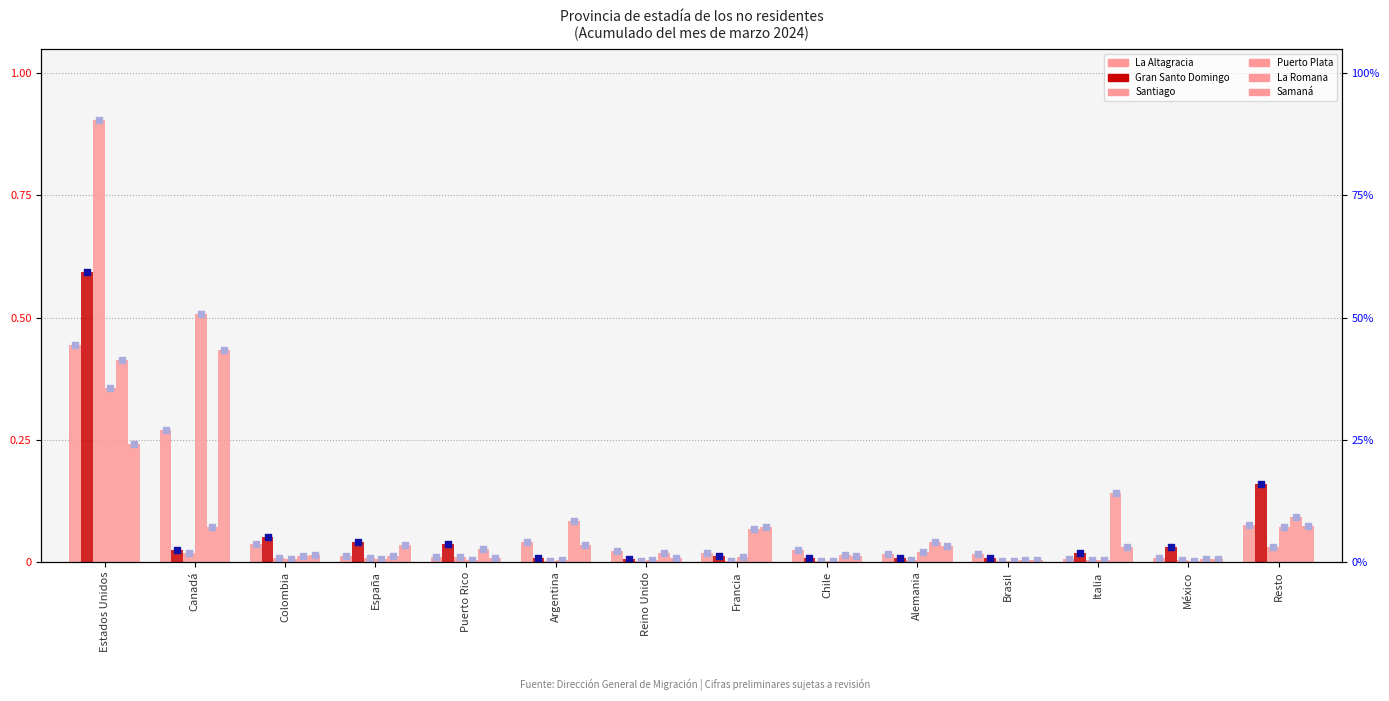

What is the total value across all series at Reino Unido?

0.1